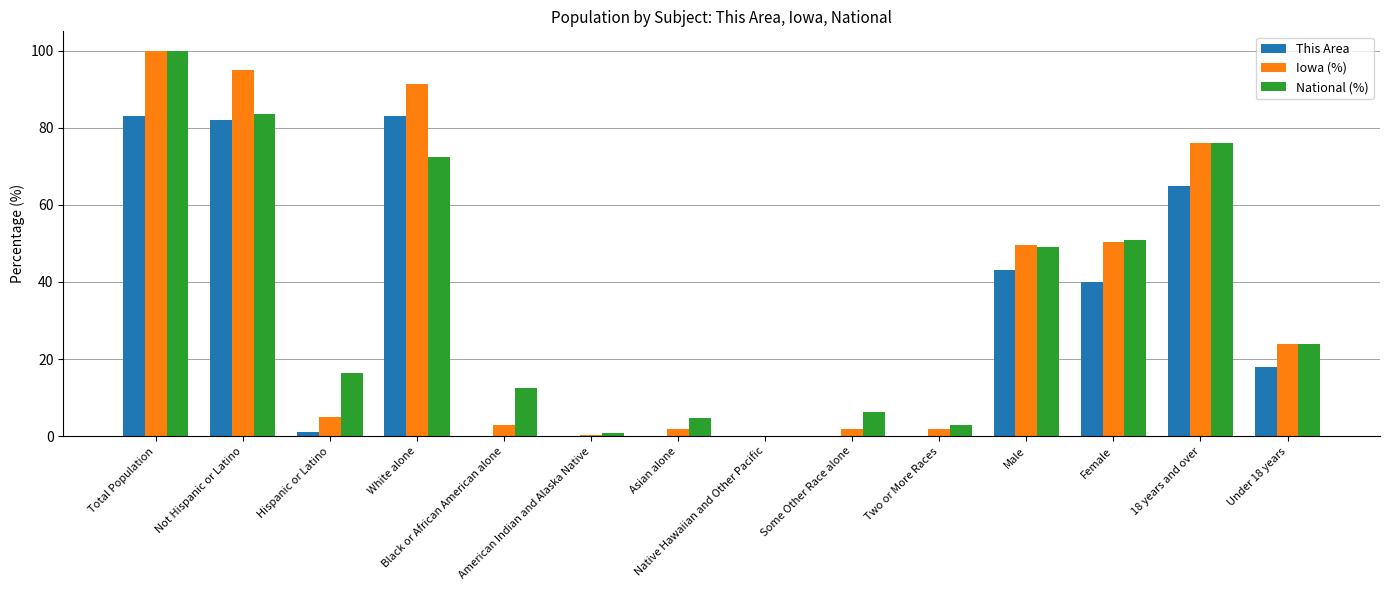

What is the sum of all National (%) values?

500.0